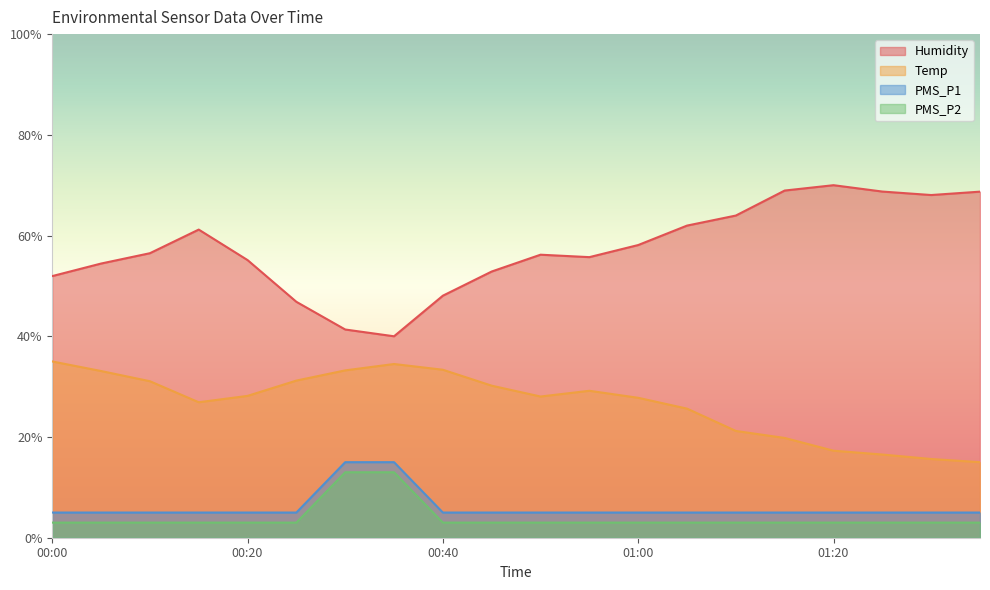

What is the sum of the PMS_P2 values at 00:40 and 00:15?

6.0